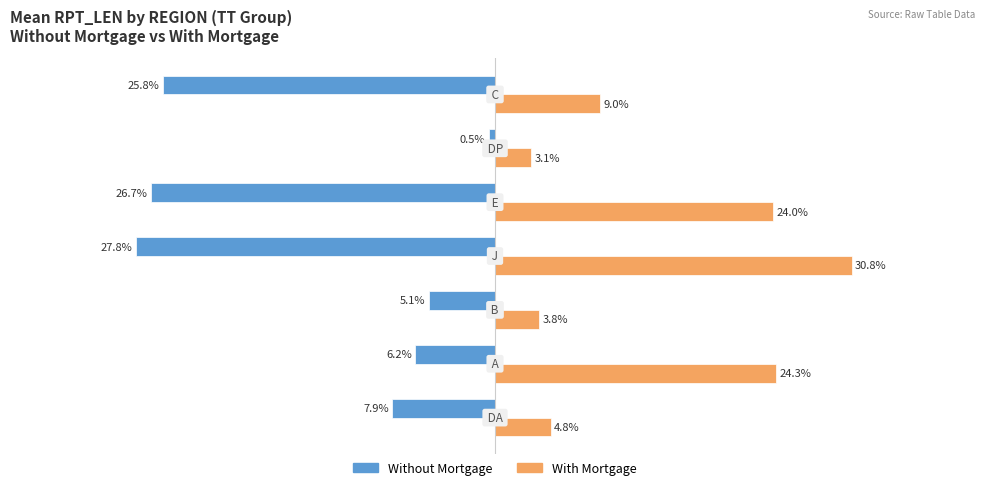

What are all the series names shown in the legend?

Without Mortgage, With Mortgage